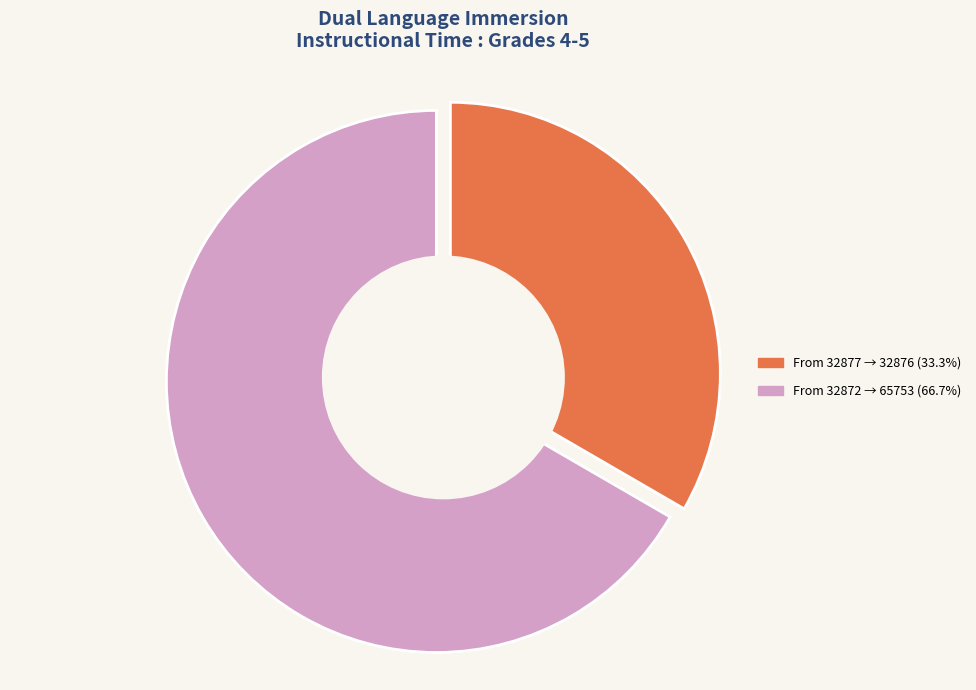

True or false: 32872 accounts for 41% of the total.

False